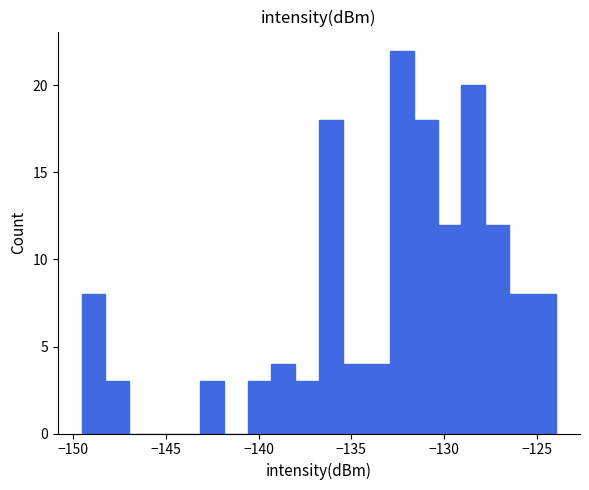

Around what value on the x-axis is the tallest bar? Give the approximate position of its centre, as read against the axis.

-132.5